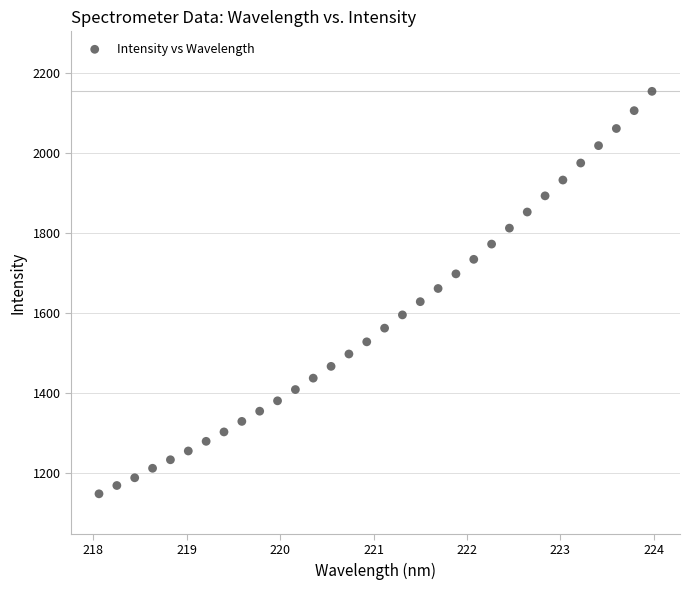

What is the range of X values (max minus min)?

5.9